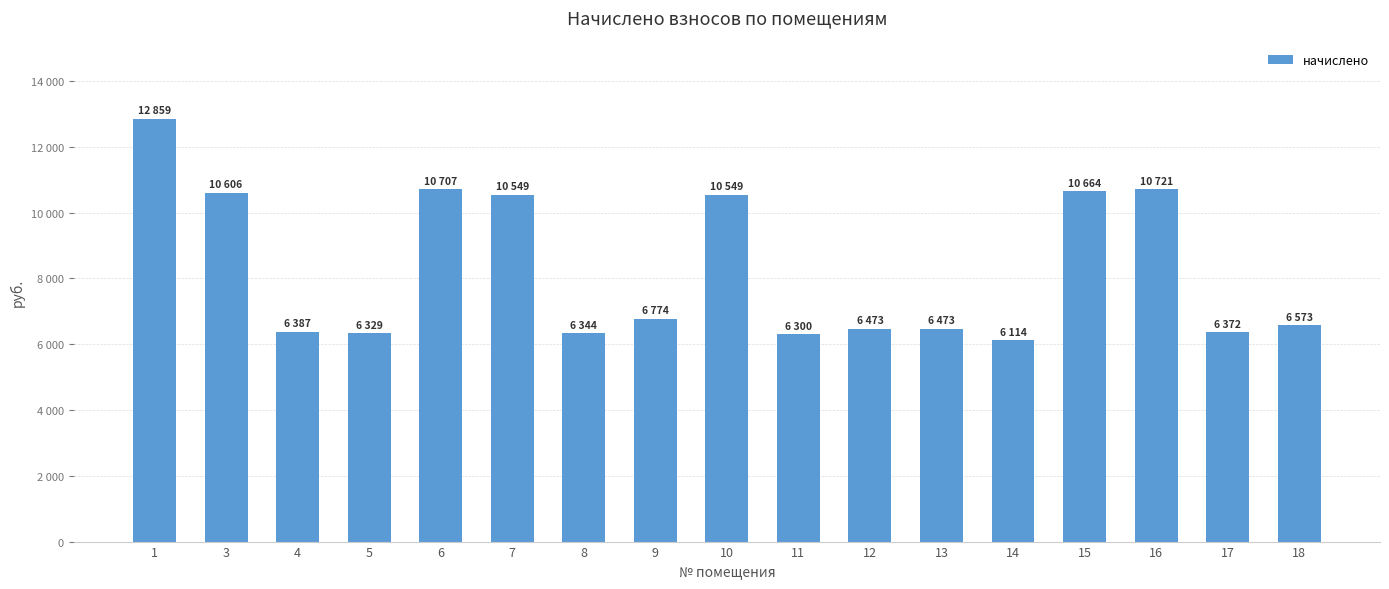

Read the value at 7.

10548.7